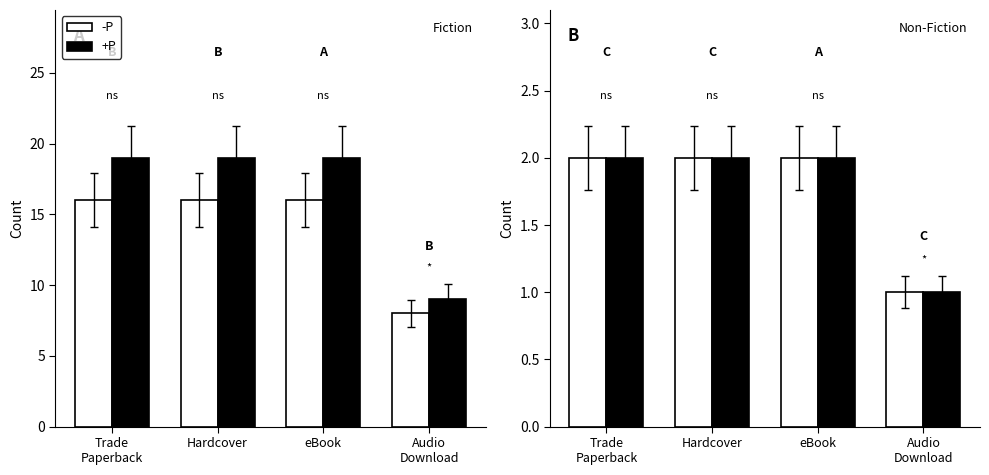

What is the smallest value displayed?

1